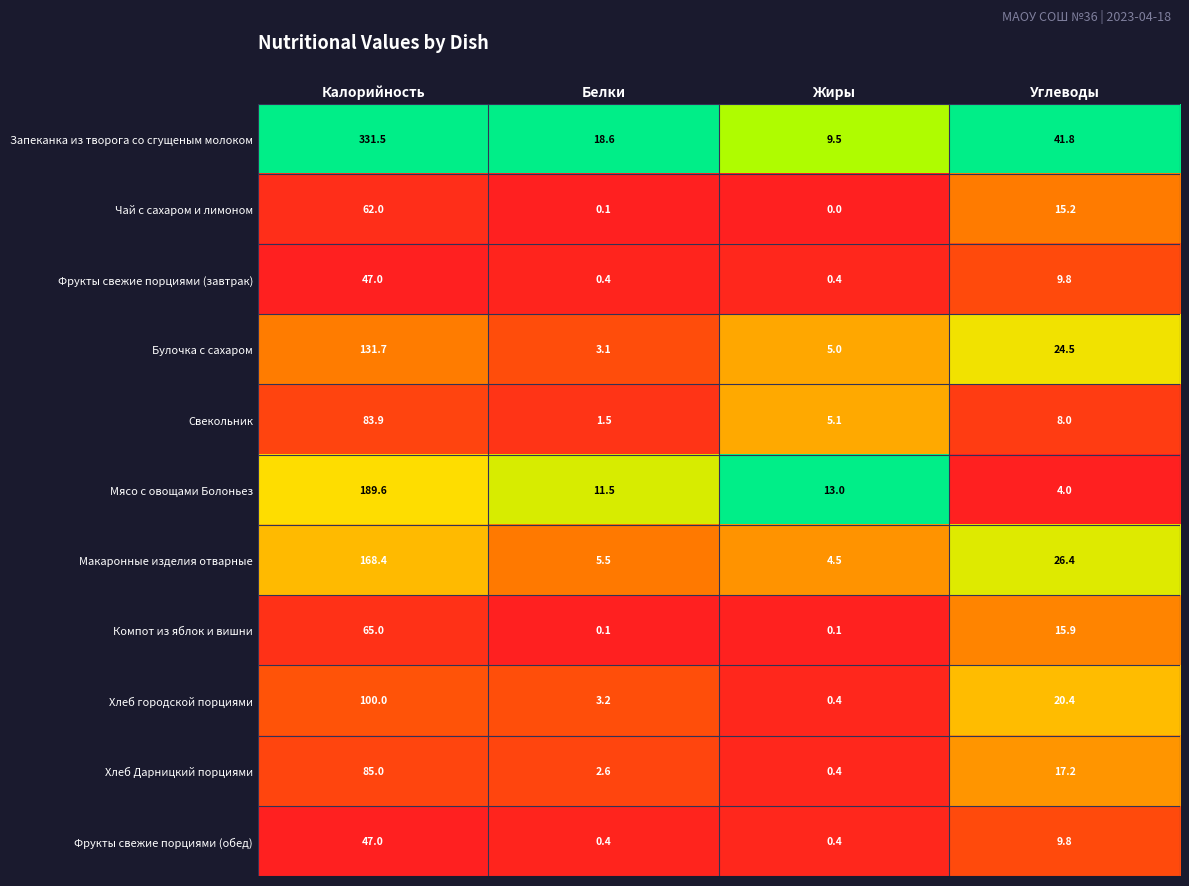

How many categories are shown in the chart?

4